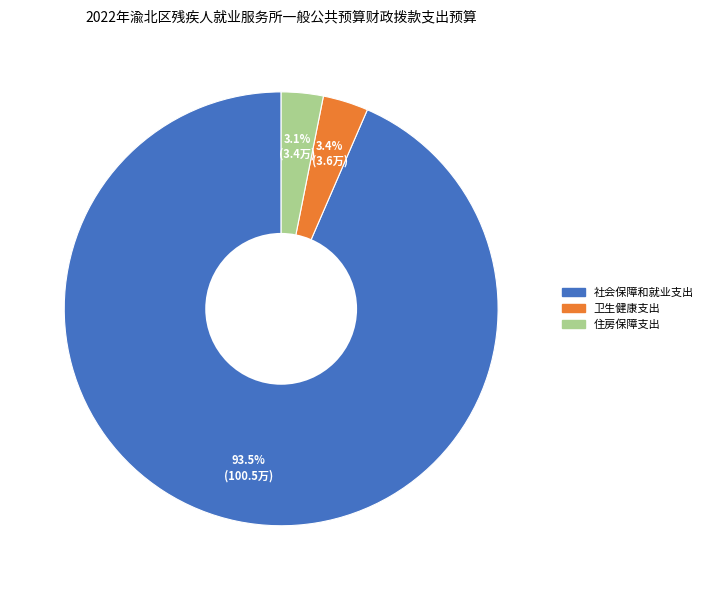

Count the number of slices in the pie.

3